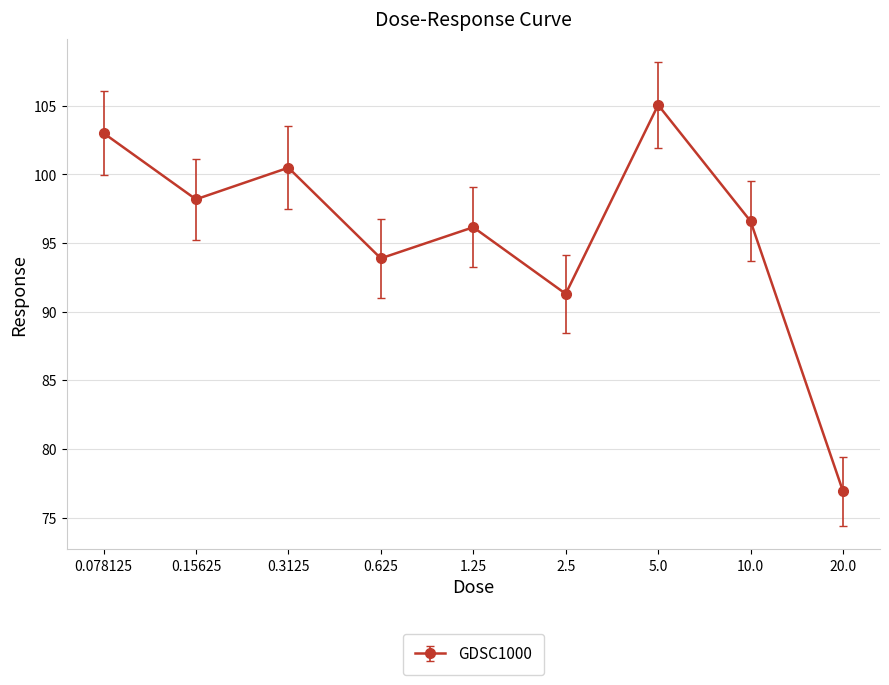

How many points are higher than both their immediate neighbors (excluding endpoints)?

3